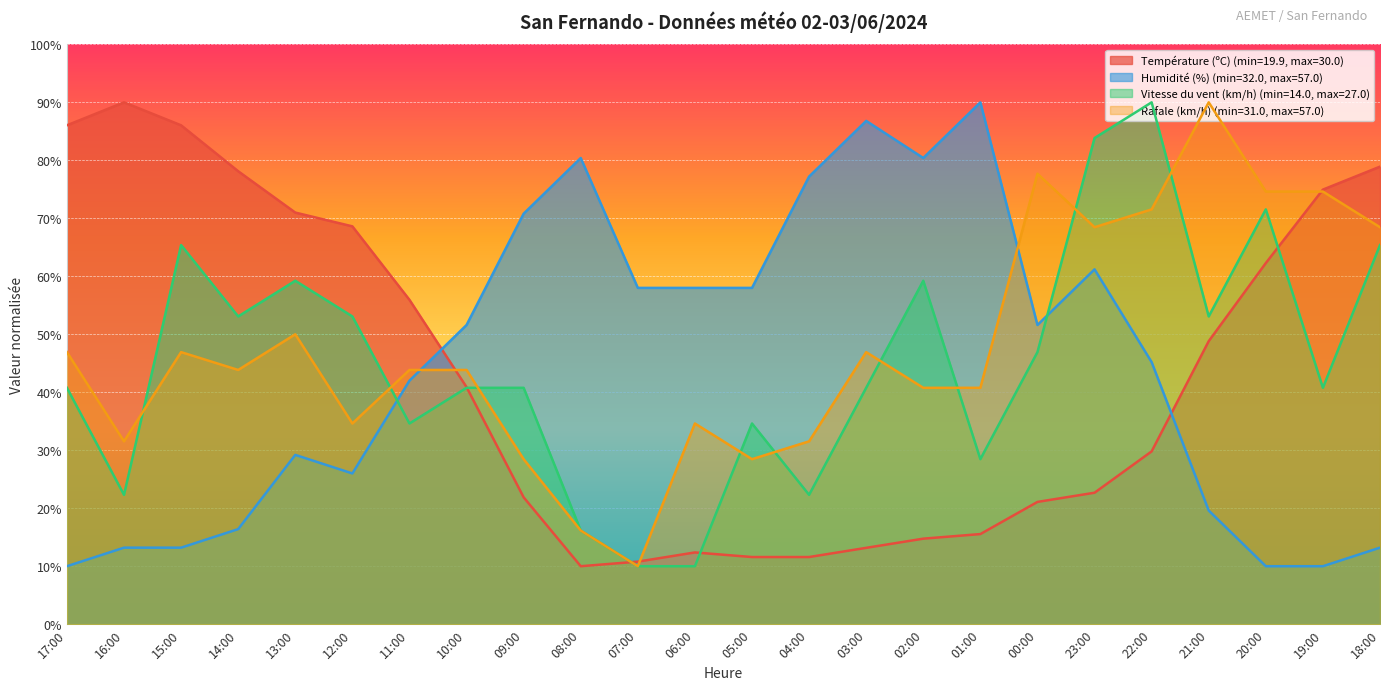

Where is the first local maximum for Vitesse du vent (km/h)?

15:00